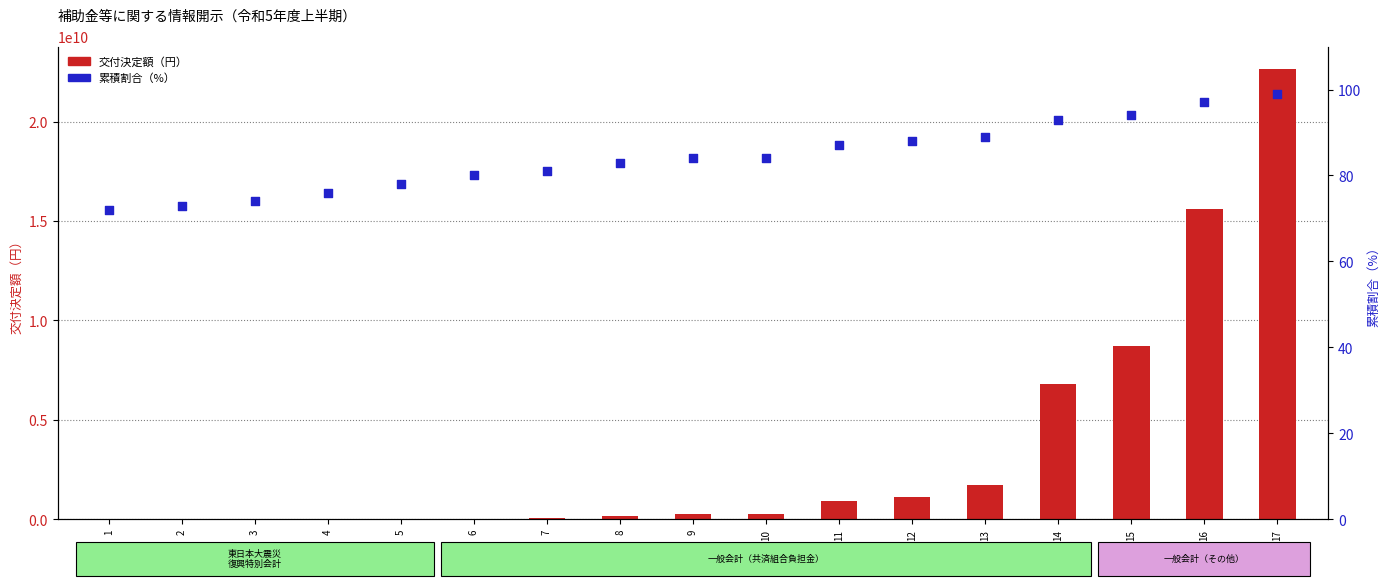

At which category is the sum across all series the highest?

17